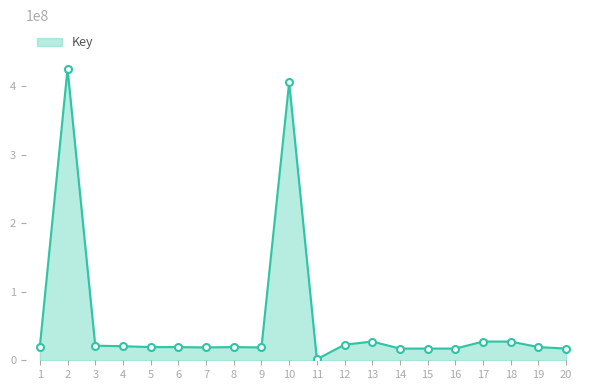

What is the change in value from 12 to 17?

+4587917